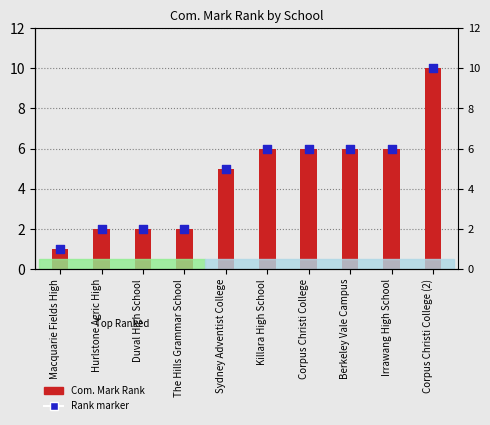

At which category is the sum across all series the highest?

Corpus Christi College (2)